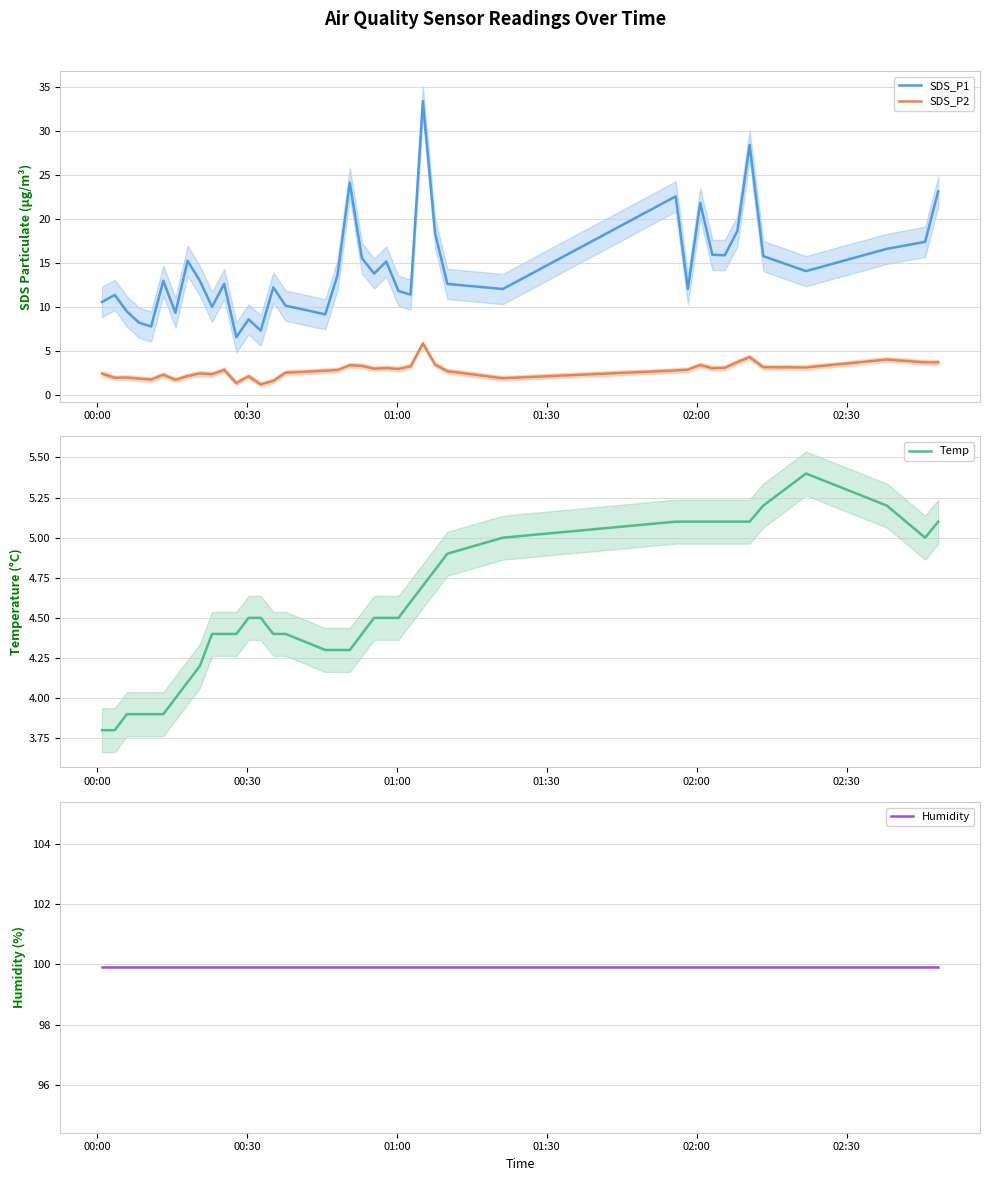

True or false: SDS_P1 and SDS_P2 intersect in this chart.

False